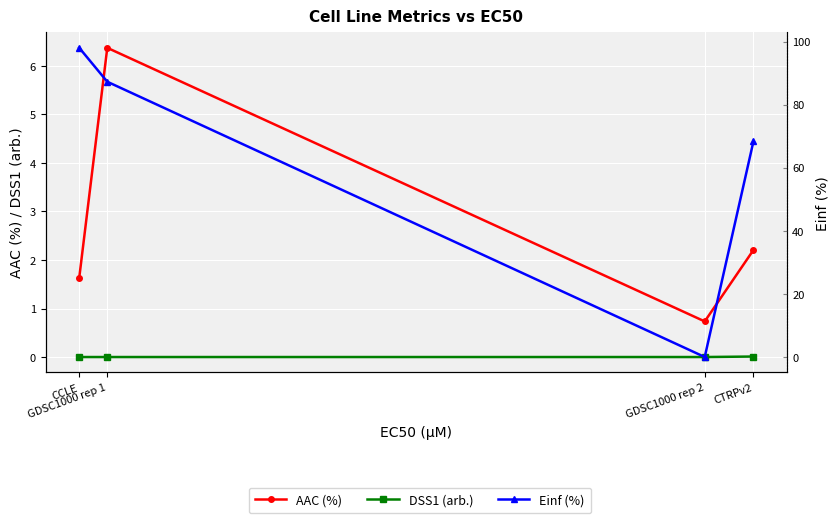

What is the label of the 2nd point from the left?

GDSC1000 rep 1